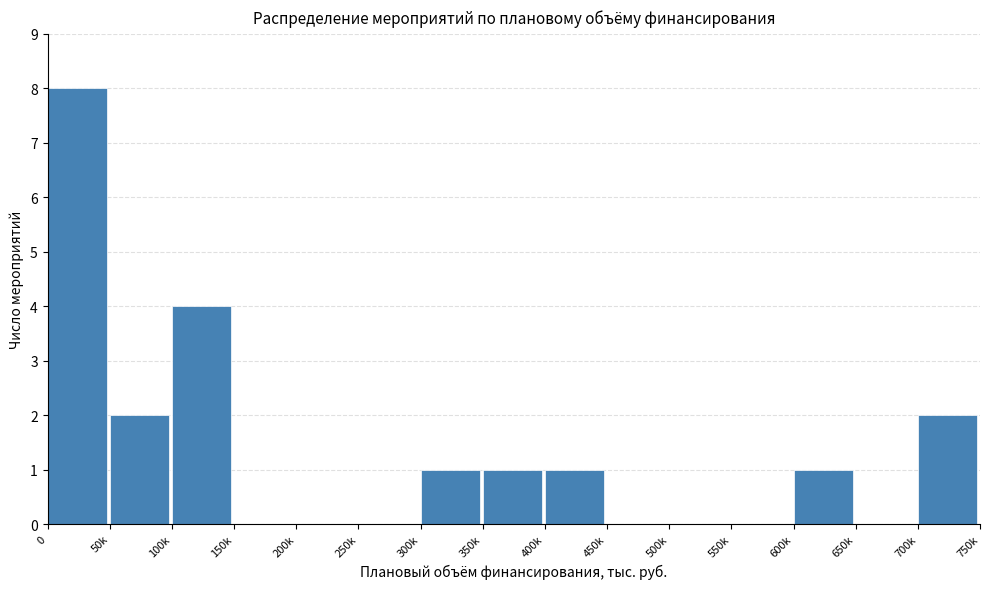

Reading left to right, what are all the values shown in this chart?

0=8	50k=2	100k=4	150k=0	200k=0	250k=0	300k=1	350k=1	400k=1	450k=0	500k=0	550k=0	600k=1	650k=0	700k=2